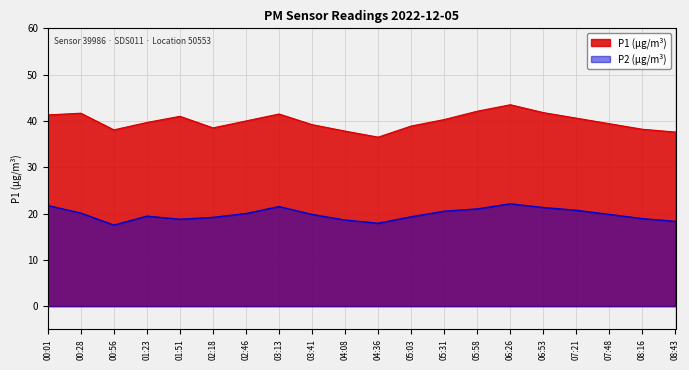

What is the label of the 15th point from the left?

06:26